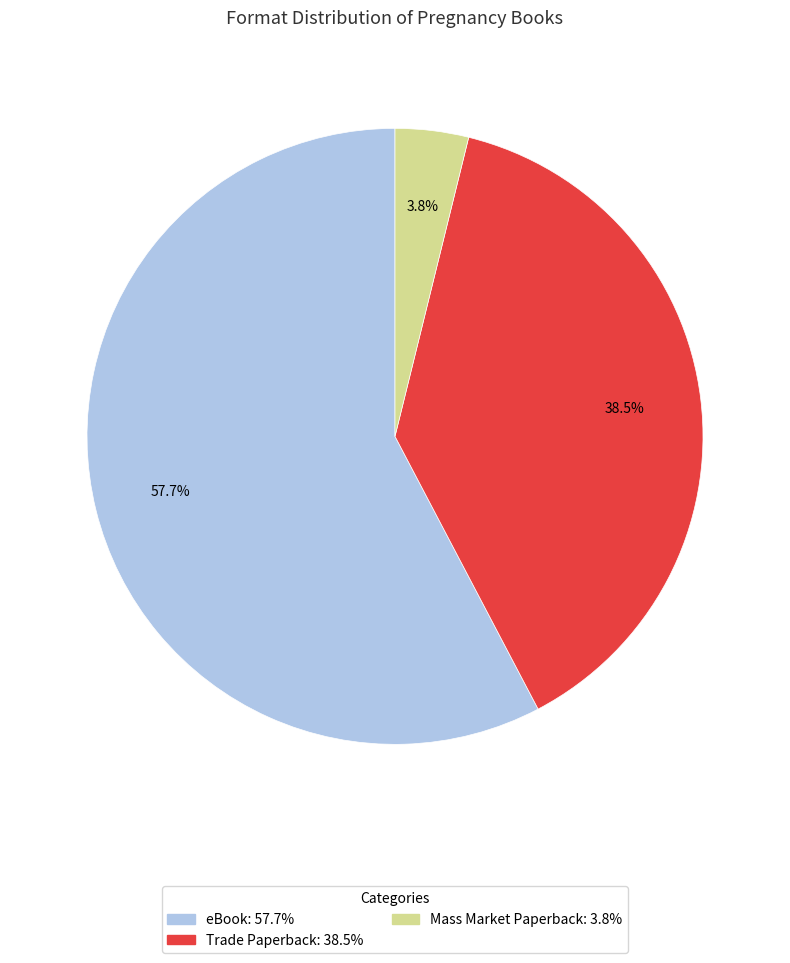

Does any single category account for the majority?

Yes